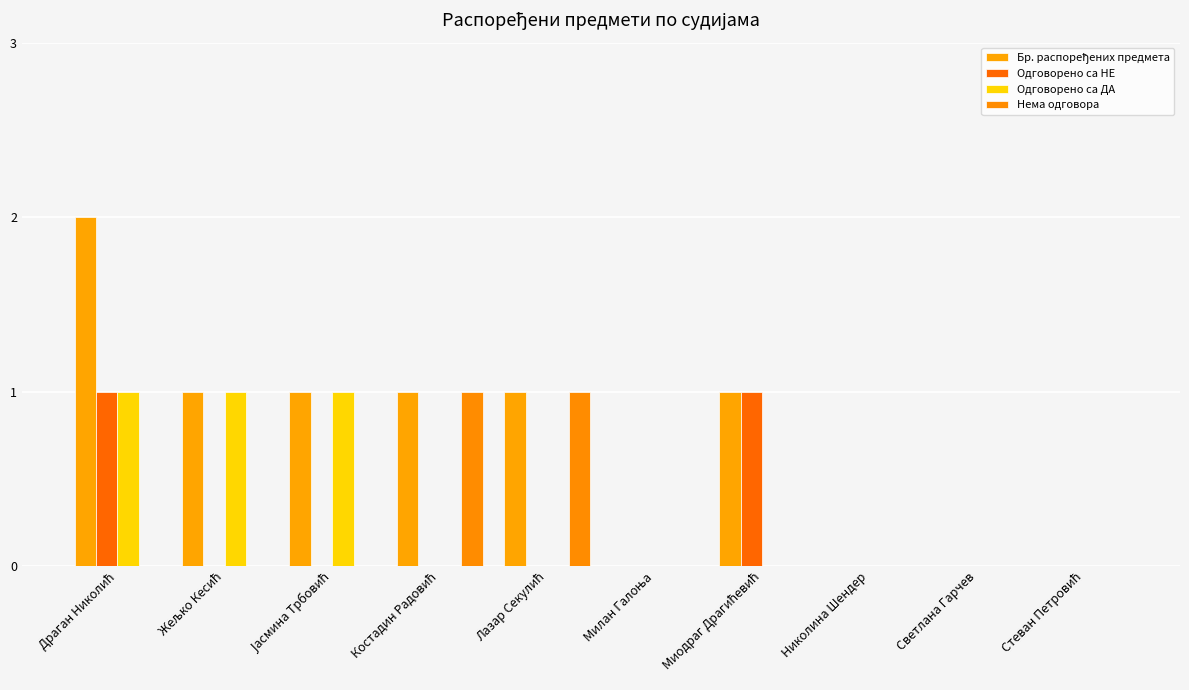

How many series are shown in this chart?

4